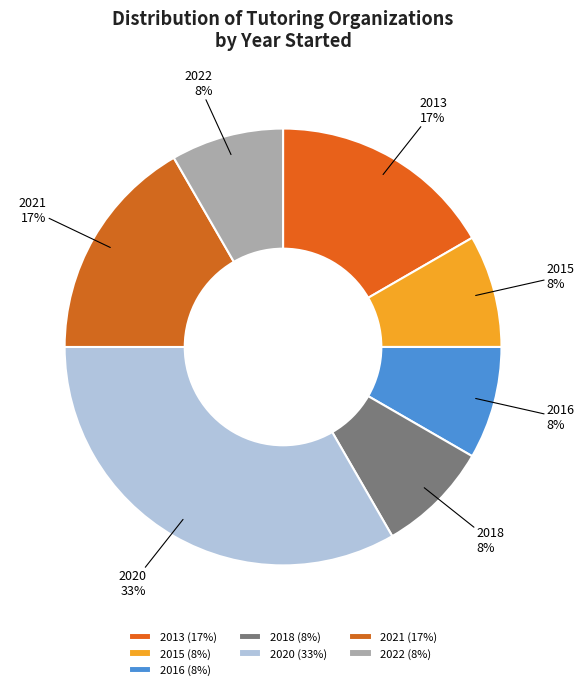

Is there a majority slice in this chart?

No